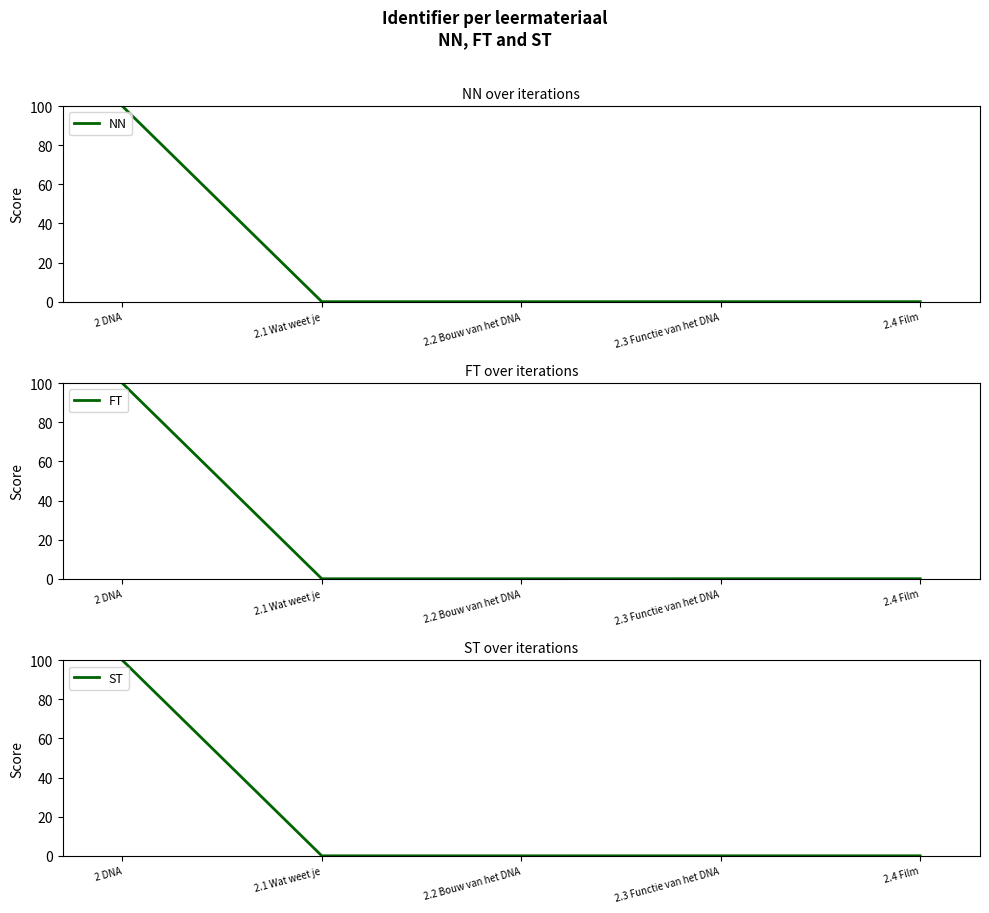

Where is ST nearest to the value 50?

2.4 Film